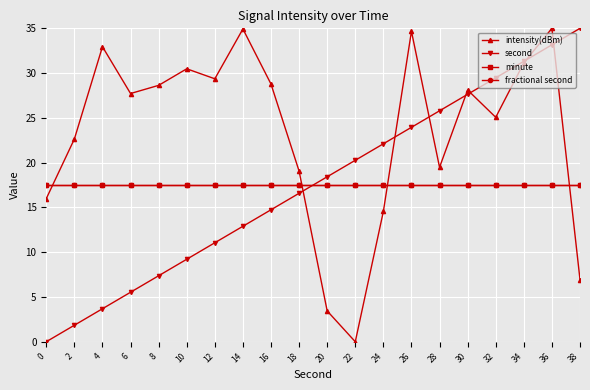

Is this an area chart (filled region under the line)?

No